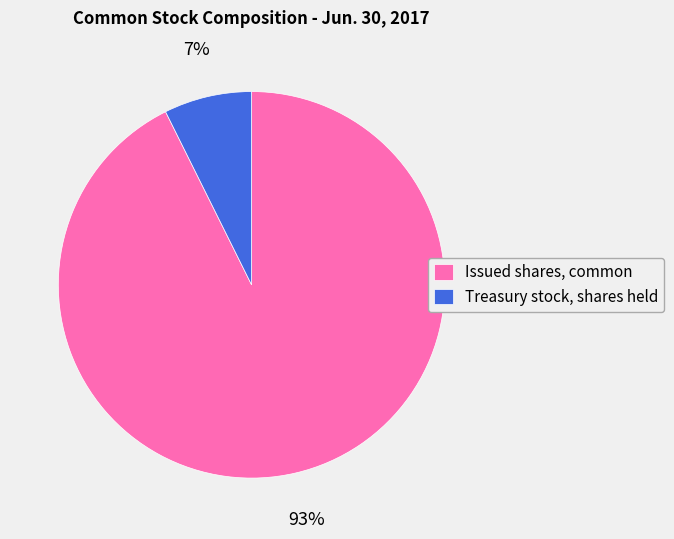

Between Issued shares, common and Treasury stock, shares held, which is larger?

Issued shares, common